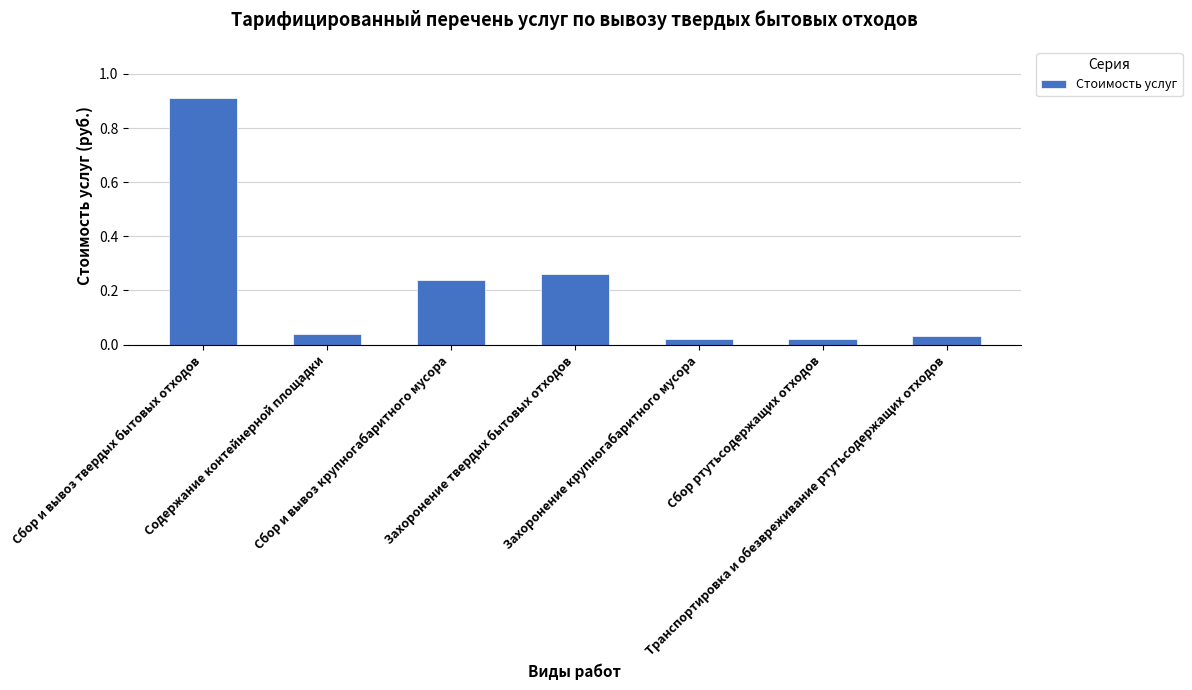

What is the difference between the maximum and second lowest values?

0.9